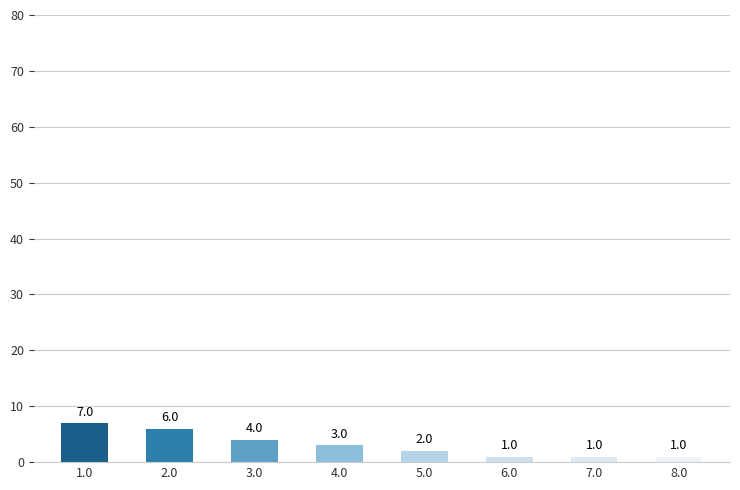

What is the value of the 3rd bar from the left?

4